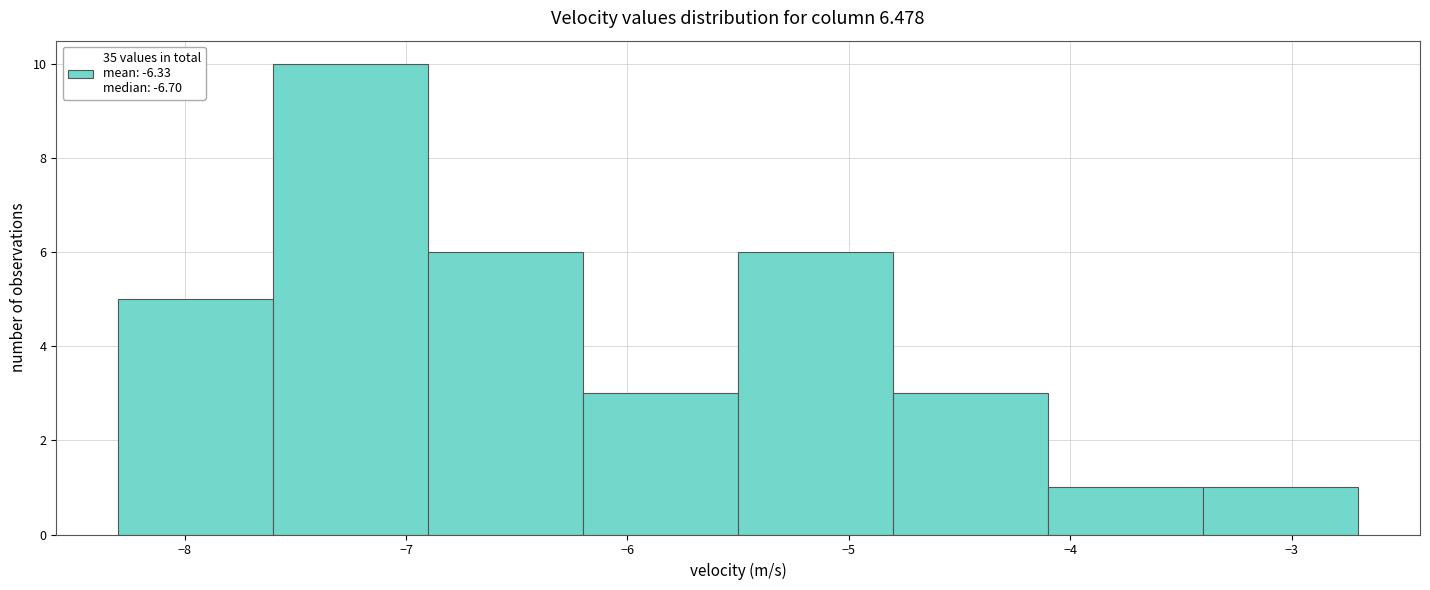

Reading left to right, list every bar in this chart as the range it spans on the x-axis followed by its height. The values are not printed on the chart, so give them approximately, as read against the axis.

-8.3 to -7.6: 5
-7.6 to -6.9: 10
-6.9 to -6.2: 6
-6.2 to -5.5: 3
-5.5 to -4.8: 6
-4.8 to -4.1: 3
-4.1 to -3.4: 1
-3.4 to -2.7: 1